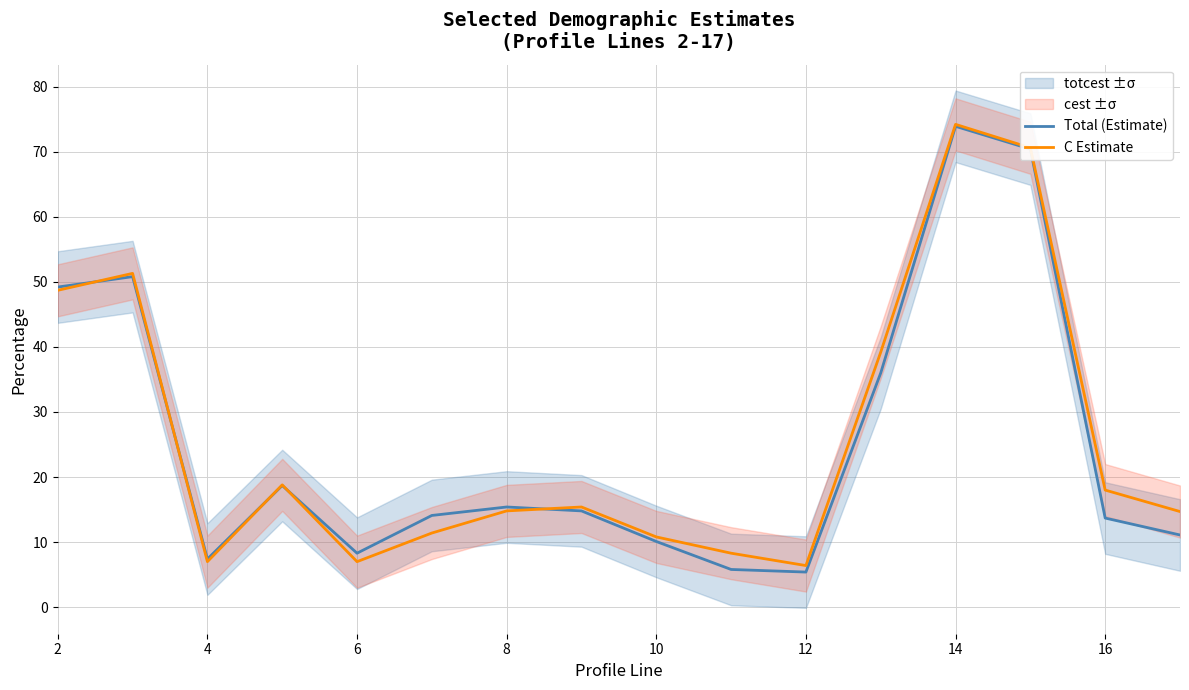

True or false: Total (Estimate) has a value of 5.4 at 12.

True